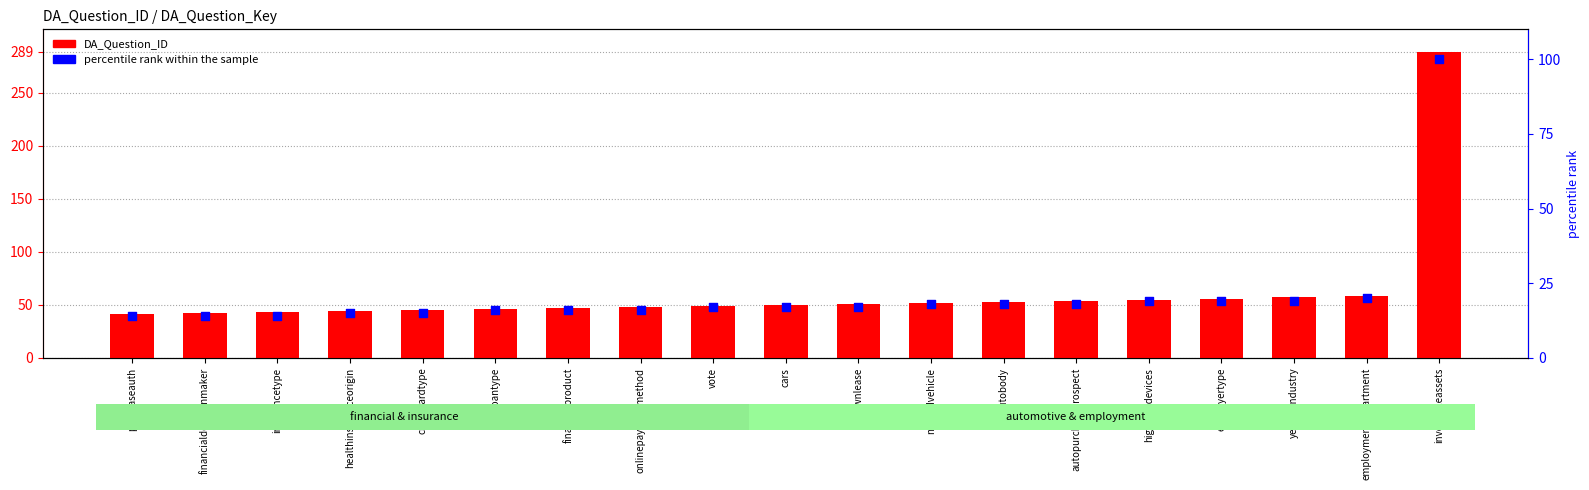

At which category is the sum across all series the highest?

investableassets